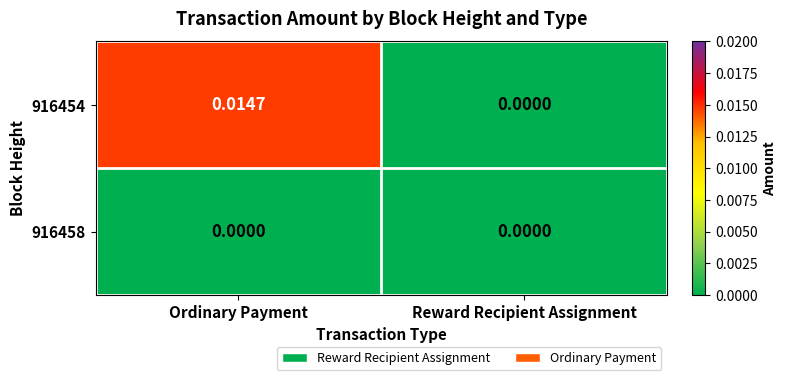

At which label is 916454 closest to 0?

Reward Recipient Assignment